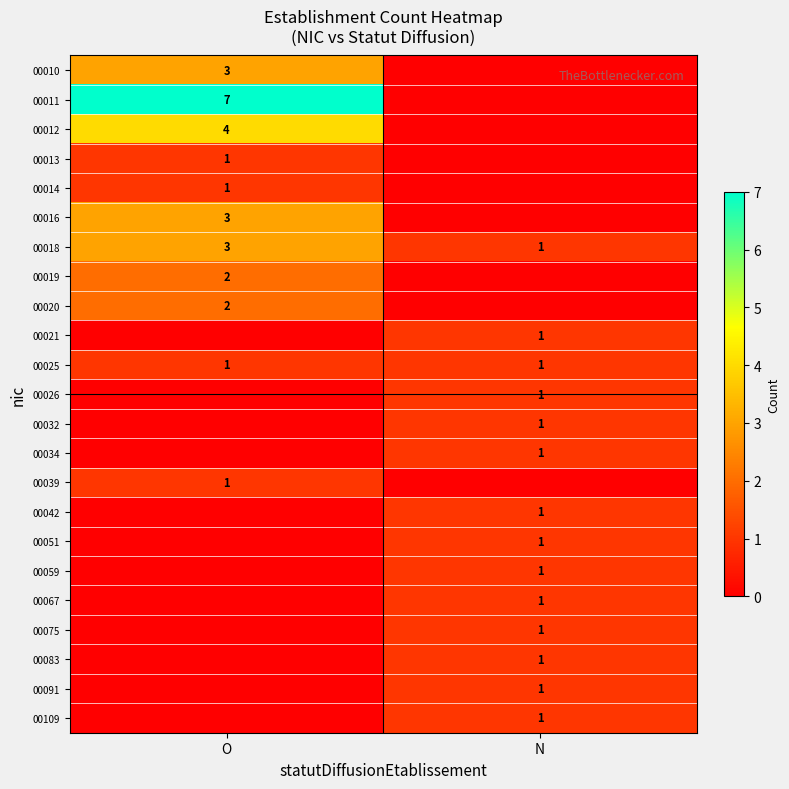

Which has a higher value, N or O?

O